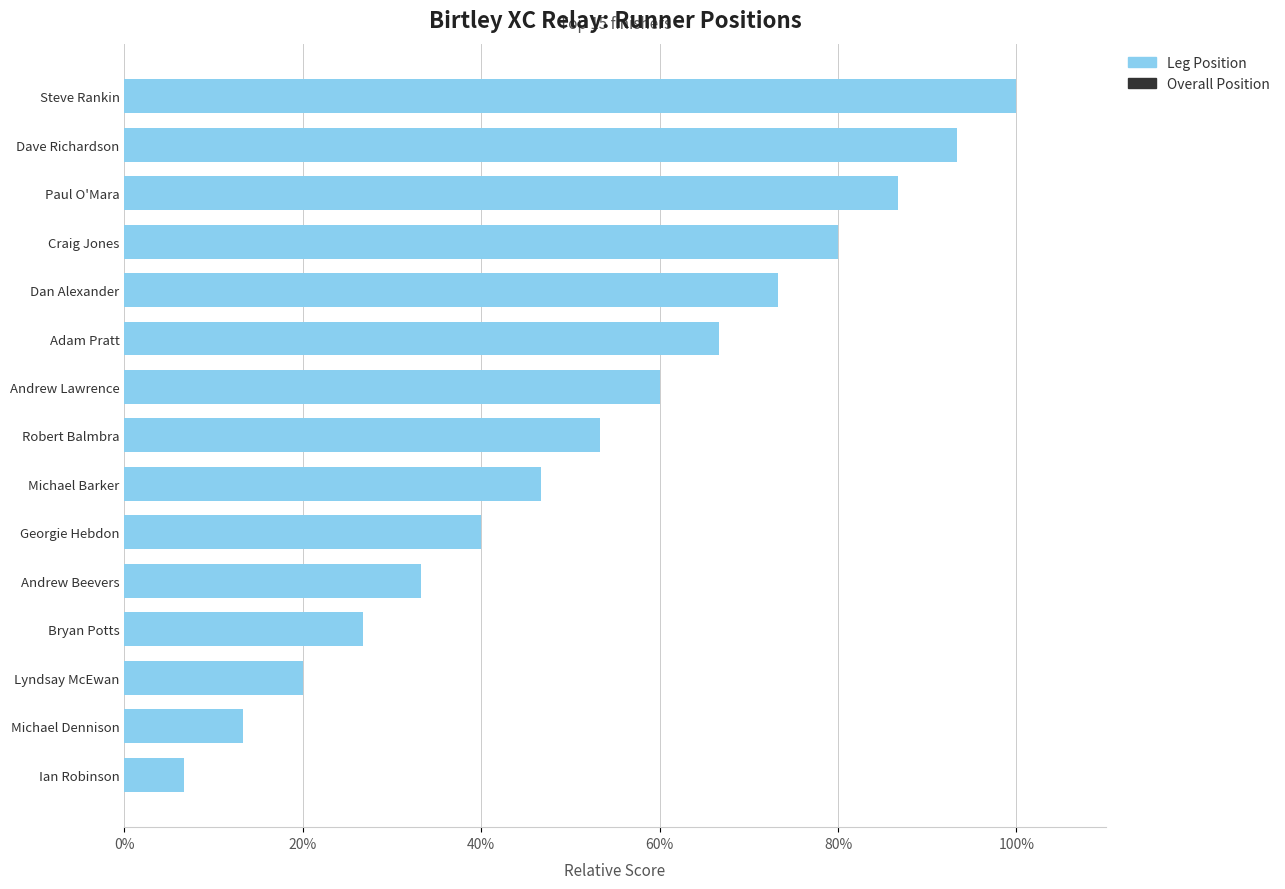

List the labels in order of value, largest first.

Steve Rankin, Dave Richardson, Paul O'Mara, Craig Jones, Dan Alexander, Adam Pratt, Andrew Lawrence, Robert Balmbra, Michael Barker, Georgie Hebdon, Andrew Beevers, Bryan Potts, Lyndsay McEwan, Michael Dennison, Ian Robinson